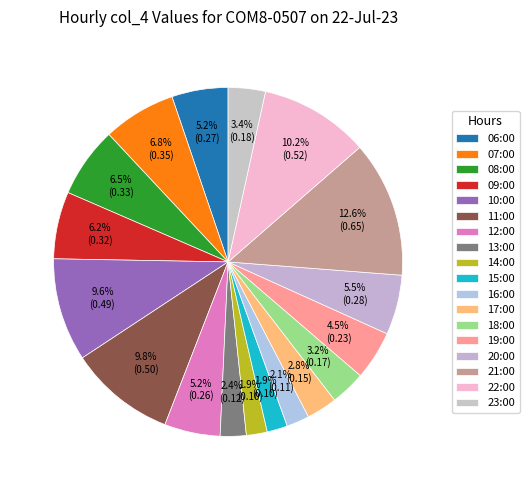

How many slices are in this pie chart?

18